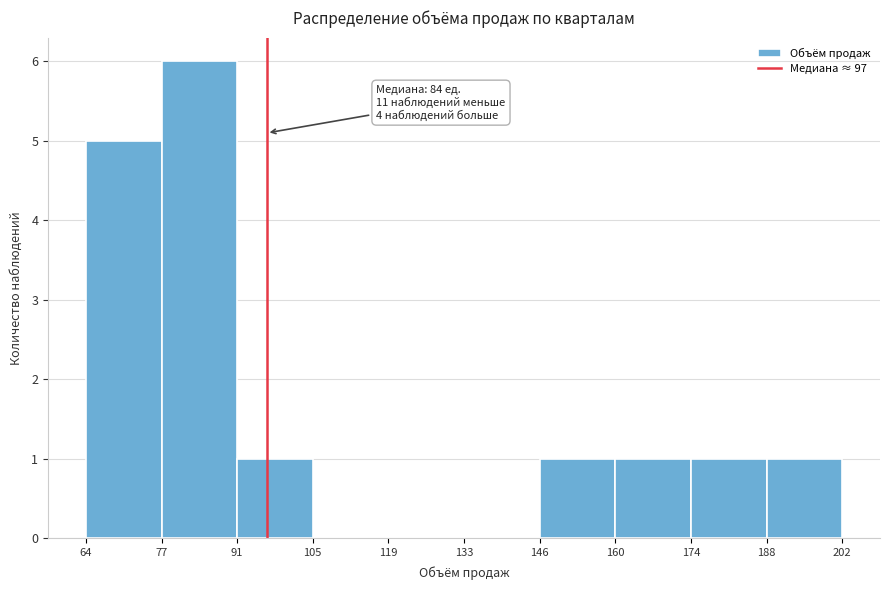

Which range on the x-axis has the tallest bar?

77 to 91